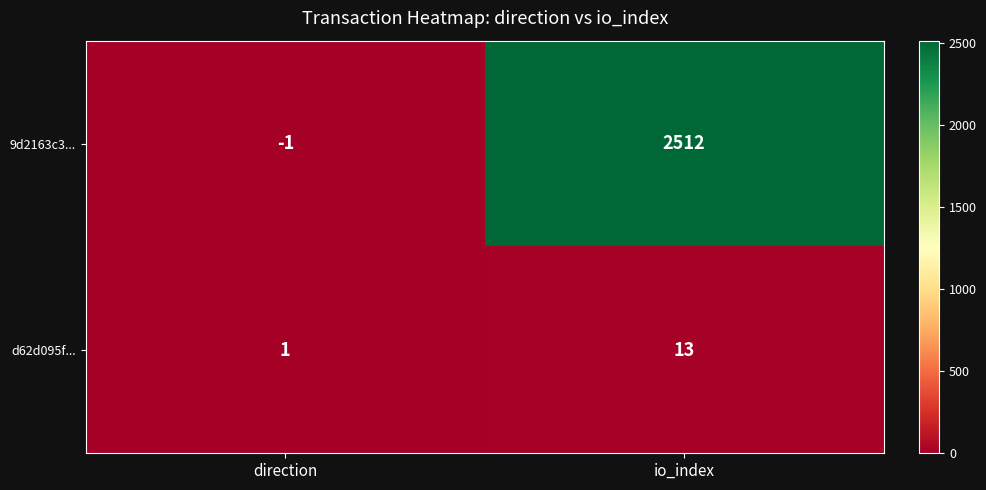

What is the difference between the 9d2163c3... values at direction and io_index?

2513